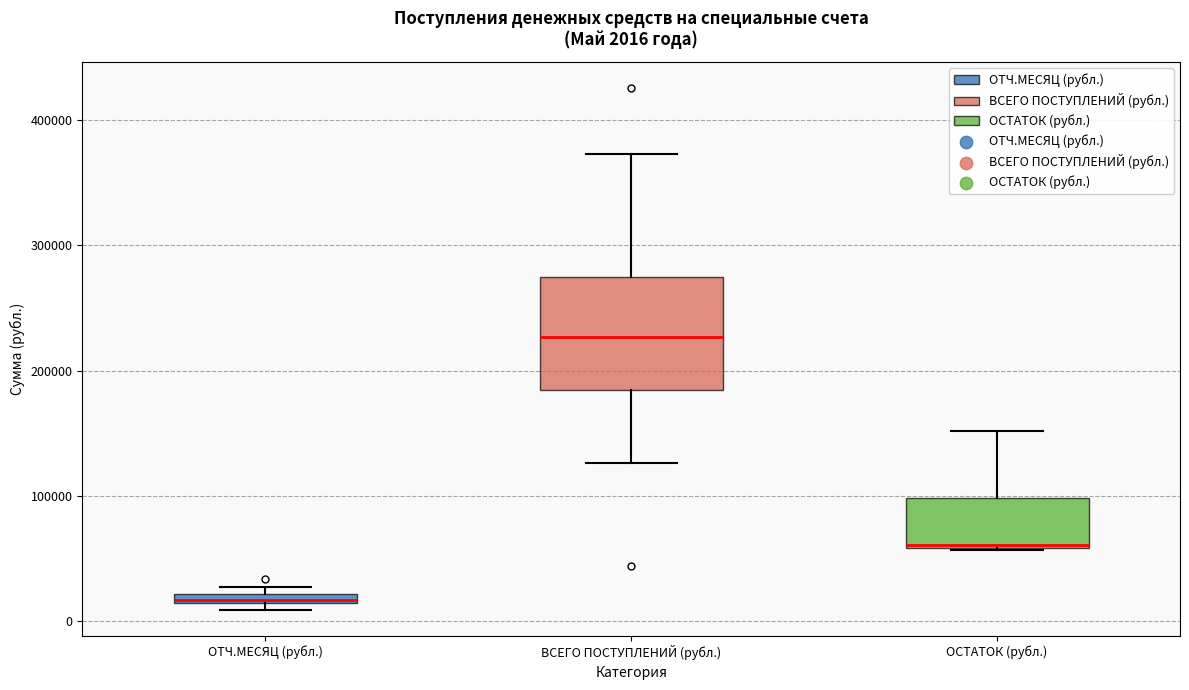

Which box is the tallest, from its lower edge to its upper edge?

ВСЕГО ПОСТУПЛЕНИЙ (рубл.)